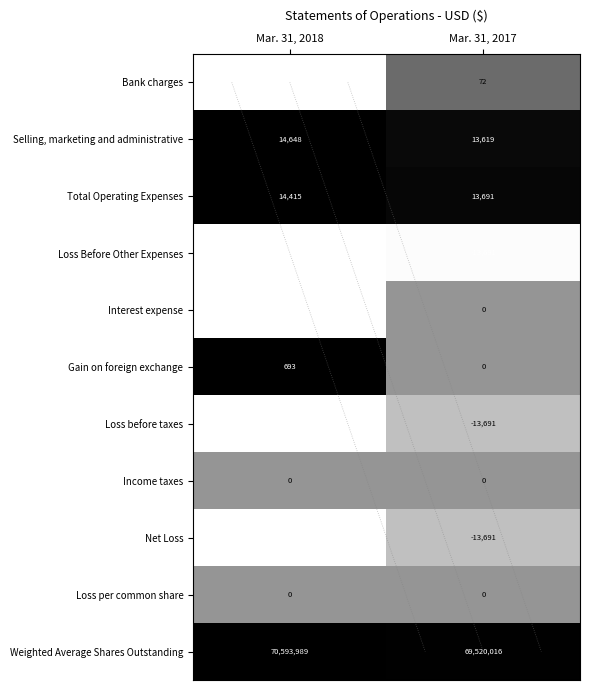

Between Mar. 31, 2018 and Mar. 31, 2017, which series saw the biggest shift?

Weighted Average Shares Outstanding